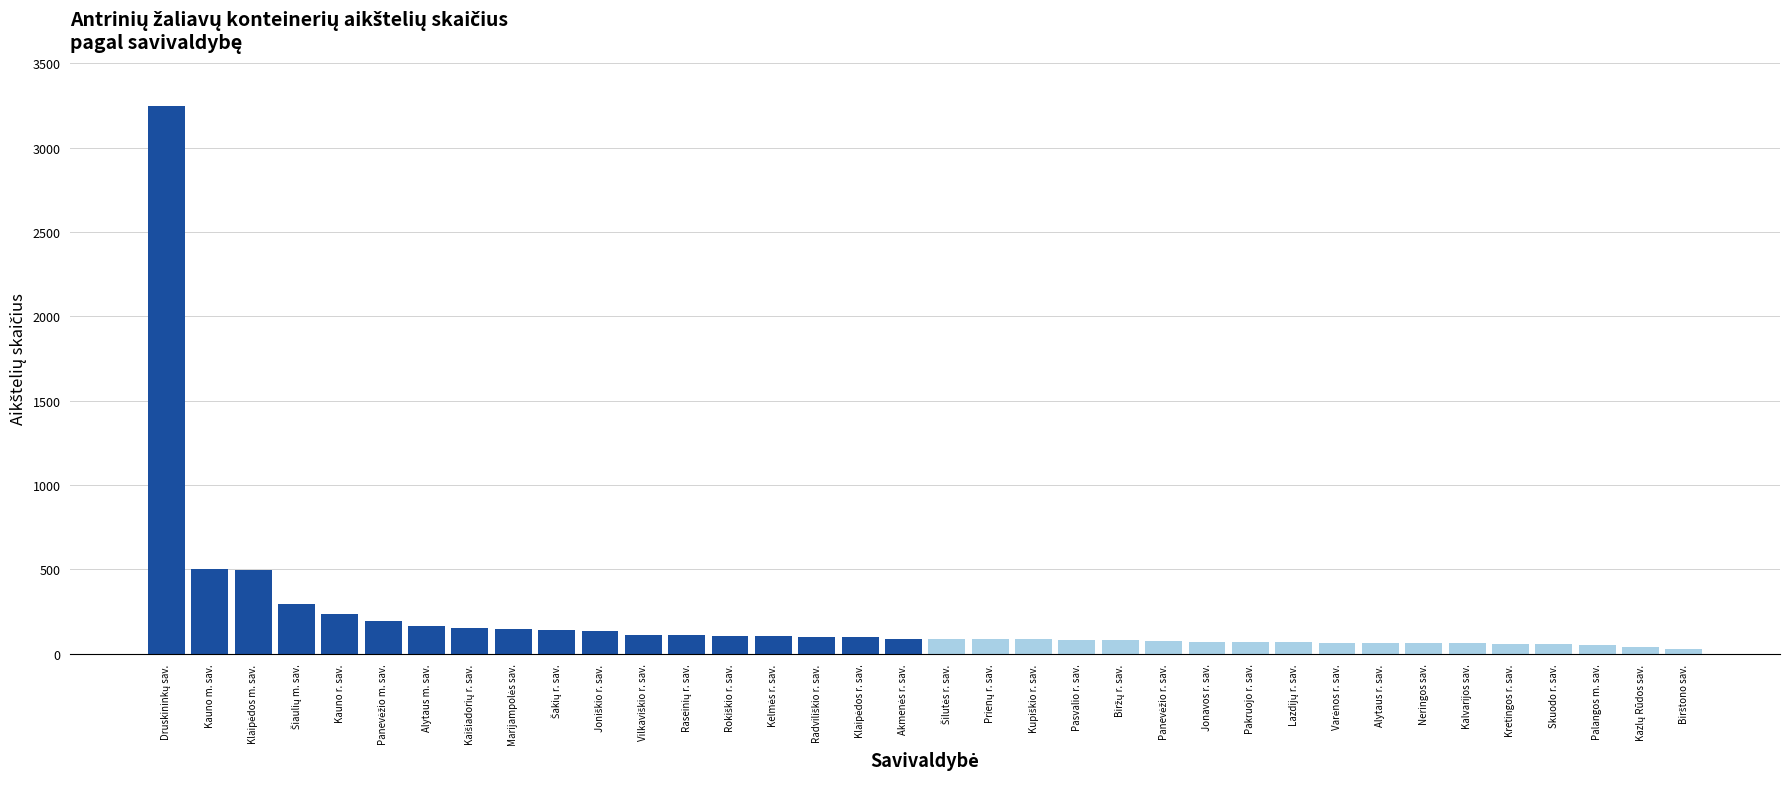

The chart shows a value of 82 at Pasvalio r. sav.. True or false?

True